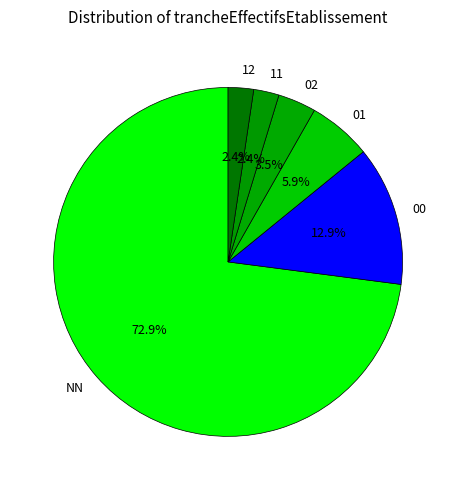

What percentage is the 11 slice, to the nearest percent?

2%